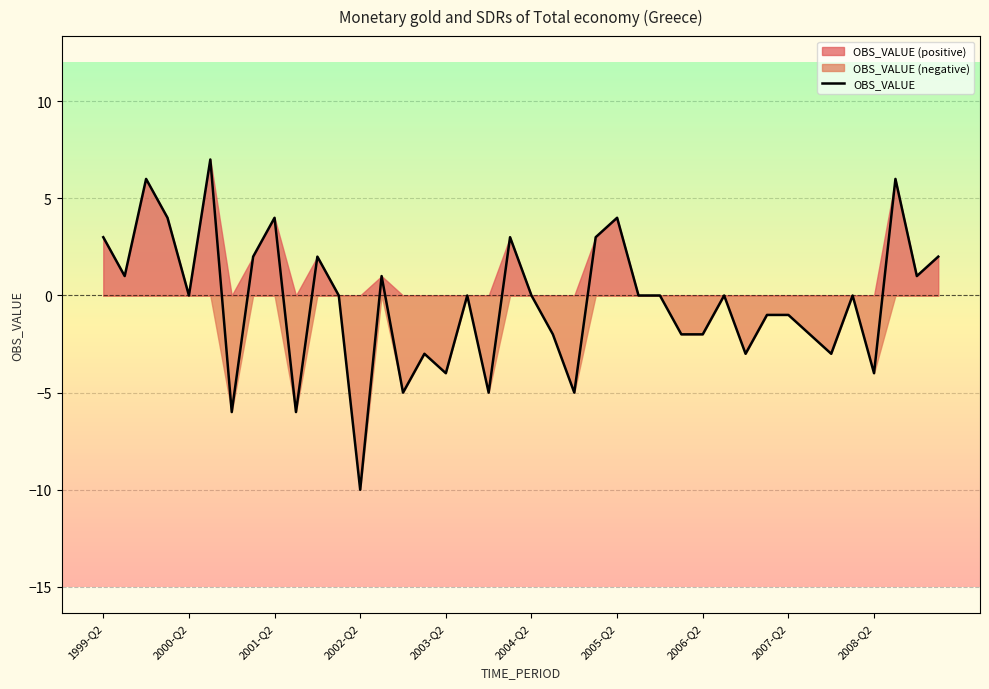

What is the difference between the values at 25 and 22?

5